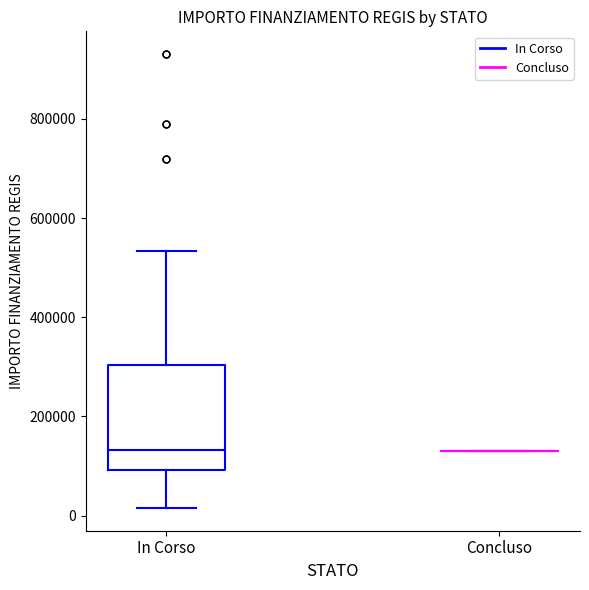

Reading left to right, read every box against the y-axis: the position of its median line, the range the box covers, and the ends of its whiskers. The values are not printed on the chart, so give them approximately, as read against the axis.

In Corso: median 140000, box 100000 to 300000, whiskers 20000 to 540000
Concluso: box collapsed to a line at 140000, whiskers 140000 to 140000